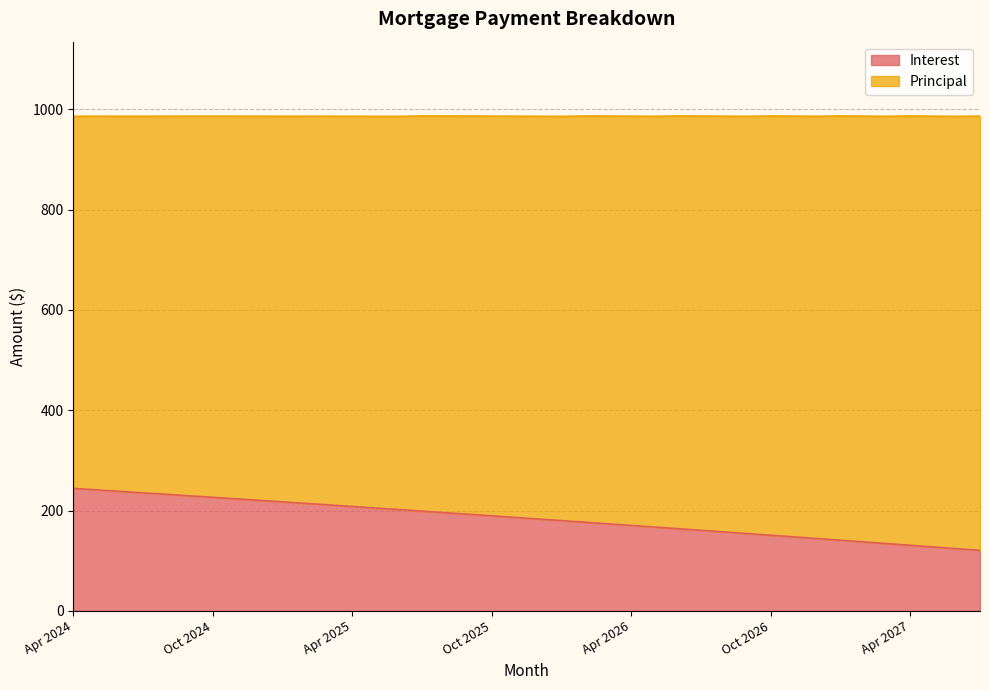

What is the value of the 22nd point from the left?

180.0